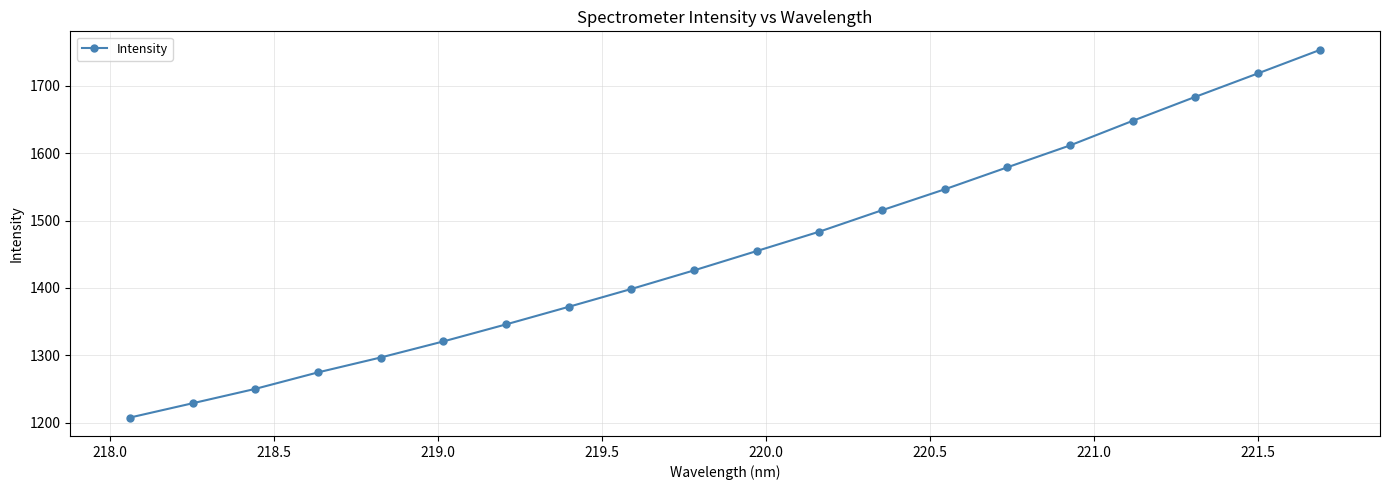

What is the value of the 12th point from the left?

1483.5